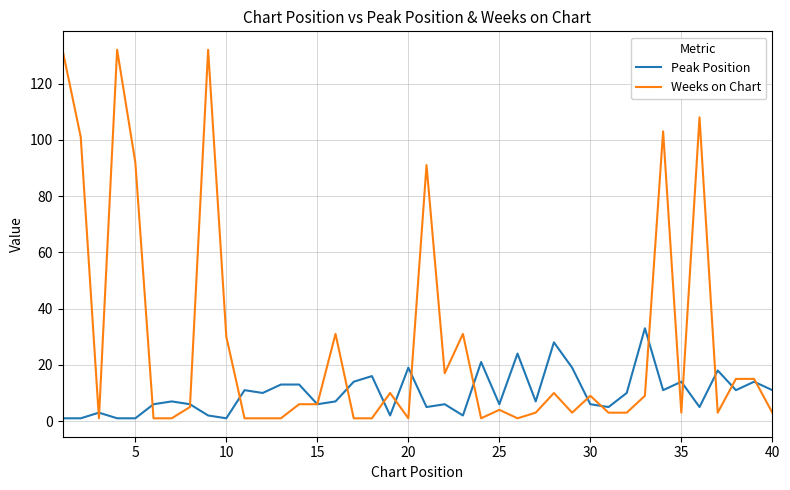

Does the chart display data point markers on the line(s)?

No